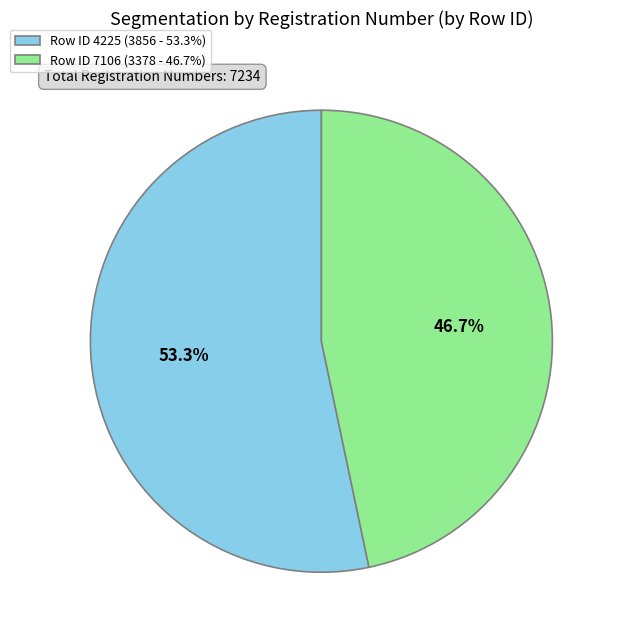

Approximately how many times larger is the value at Row ID 7106 (3378 - 46.7%) compared to Row ID 4225 (3856 - 53.3%)?

0.9